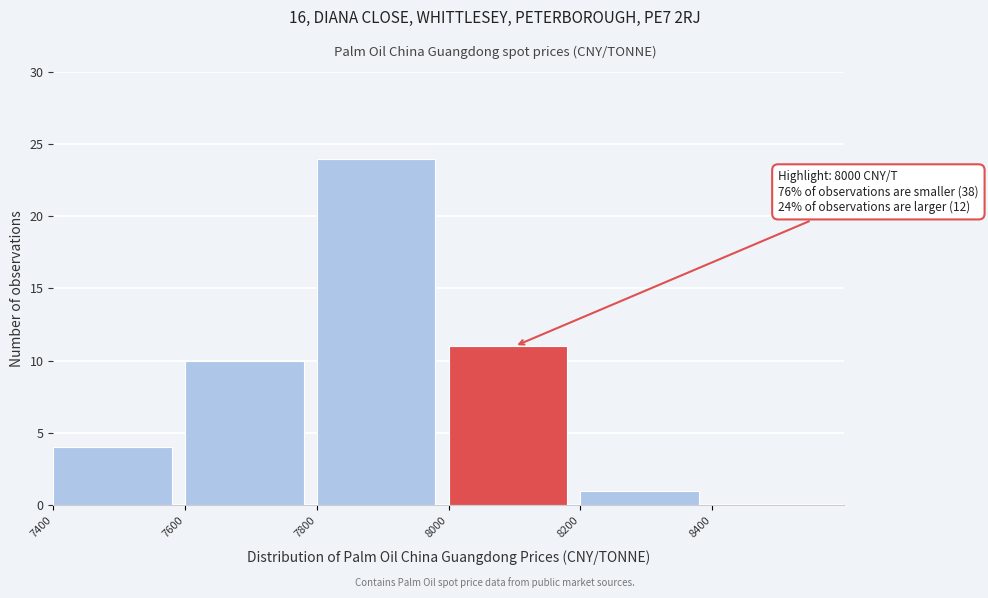

Which range on the x-axis has the tallest bar?

7800 to 8000